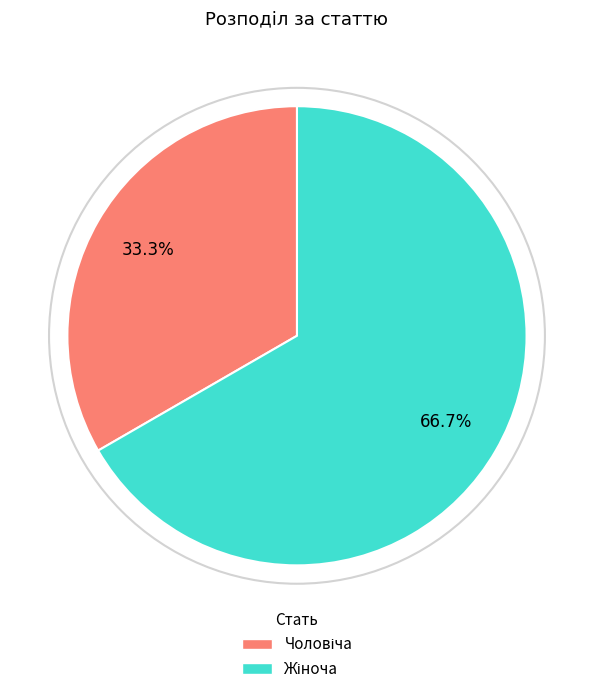

Is there any slice that represents more than half of the pie?

Yes